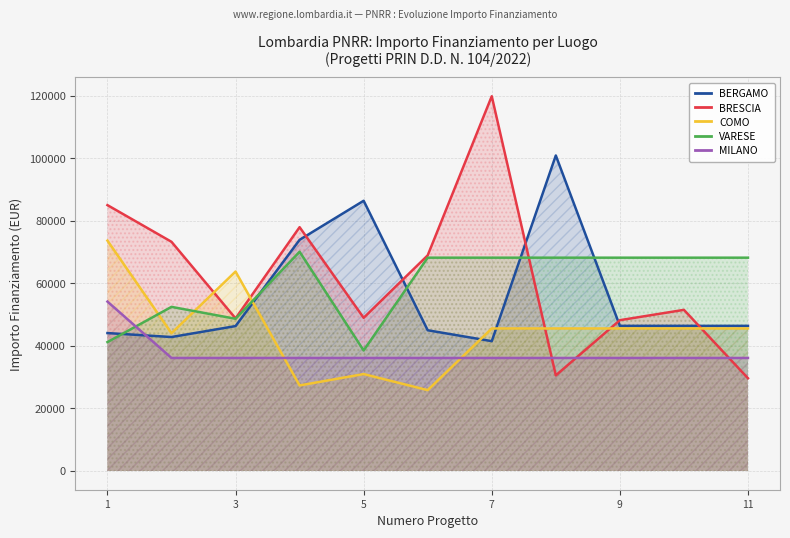

What is the sum of the BERGAMO values at 1 and 5?

130451.6